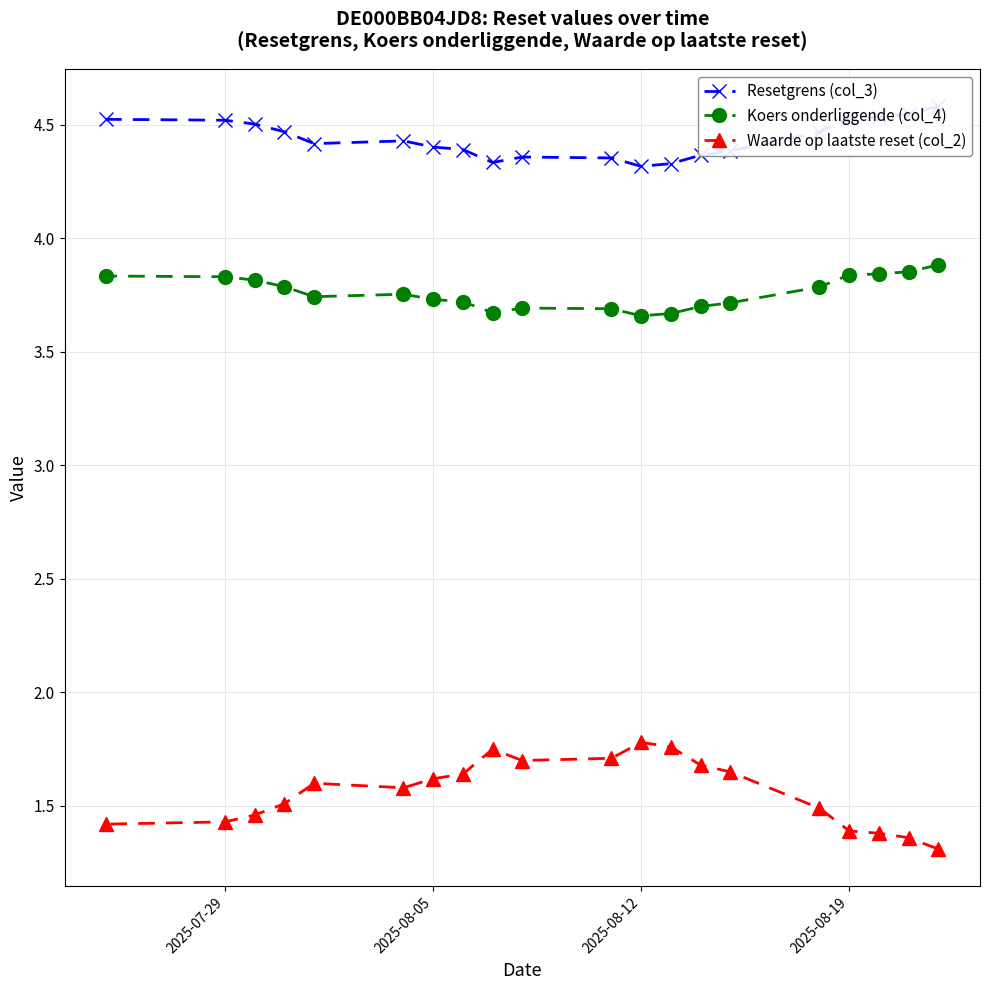

How many Waarde op laatste reset (col_2) values are between 1 and 2?

20